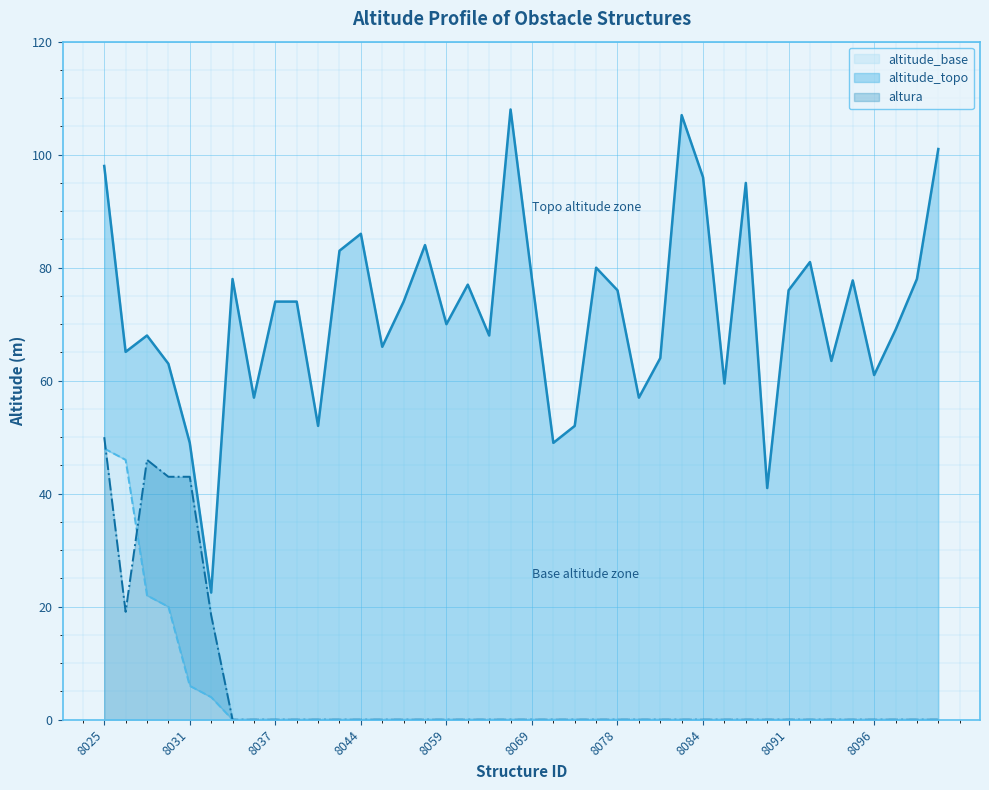

Reading left to right, extract all data points from this chart.

altitude_topo: 8025=98.0	8026=65.1	8029=68.0	8030=63.0	8031=49.0	8032=22.5	8033=78.0	8036=57.0	8037=74.0	8038=74.0	8041=52.0	8043=83.0	8044=86.0	8046=66.0	8050=74.0	8051=84.0	8059=70.0	8060=77.0	8066=68.0	8067=108.0	8069=78.0	8070=49.0	8075=52.0	8077=80.0	8078=76.0	8080=57.0	8081=64.0	8083=107.0	8084=96.0	8087=59.5	8088=95.0	8089=41.0	8091=76.0	8092=81.0	8094=63.5	8095=77.8	8096=61.0	8097=69.0	8098=78.0	8099=101.0
altitude_base: 8025=48.0	8026=46.0	8029=22.0	8030=20.0	8031=6.0	8032=4.0	8033=0.0	8036=0.0	8037=0.0	8038=0.0	8041=0.0	8043=0.0	8044=0.0	8046=0.0	8050=0.0	8051=0.0	8059=0.0	8060=0.0	8066=0.0	8067=0.0	8069=0.0	8070=0.0	8075=0.0	8077=0.0	8078=0.0	8080=0.0	8081=0.0	8083=0.0	8084=0.0	8087=0.0	8088=0.0	8089=0.0	8091=0.0	8092=0.0	8094=0.0	8095=0.0	8096=0.0	8097=0.0	8098=0.0	8099=0.0
altura: 8025=50.0	8026=19.1	8029=46.0	8030=43.0	8031=43.0	8032=18.5	8033=0.0	8036=0.0	8037=0.0	8038=0.0	8041=0.0	8043=0.0	8044=0.0	8046=0.0	8050=0.0	8051=0.0	8059=0.0	8060=0.0	8066=0.0	8067=0.0	8069=0.0	8070=0.0	8075=0.0	8077=0.0	8078=0.0	8080=0.0	8081=0.0	8083=0.0	8084=0.0	8087=0.0	8088=0.0	8089=0.0	8091=0.0	8092=0.0	8094=0.0	8095=0.0	8096=0.0	8097=0.0	8098=0.0	8099=0.0